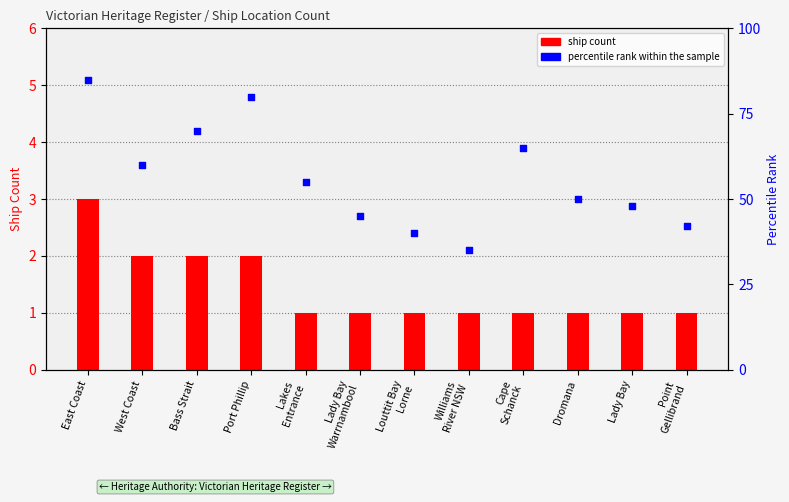

Which series reaches the minimum Y coordinate?

ship count